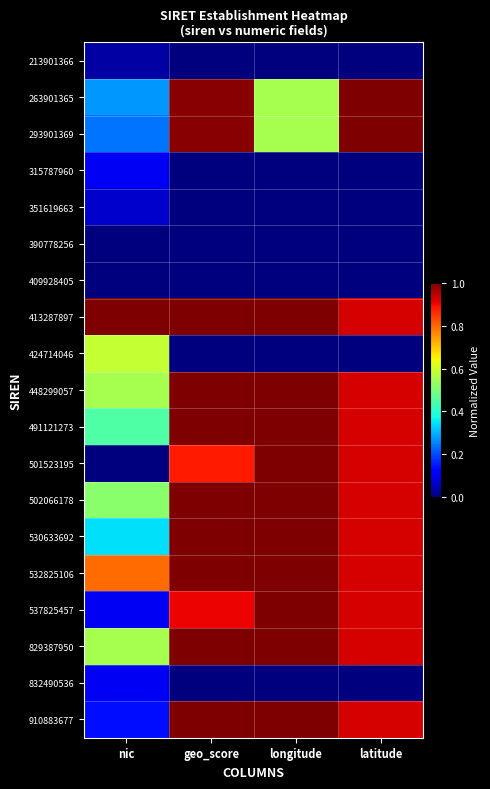

List the series in order of their peak value, lowest first.

390778256, 409928405, 213901366, 351619663, 315787960, 832490536, 424714046, 501523195, 537825457, 263901365, 293901369, 413287897, 448299057, 491121273, 502066178, 530633692, 532825106, 829387950, 910883677